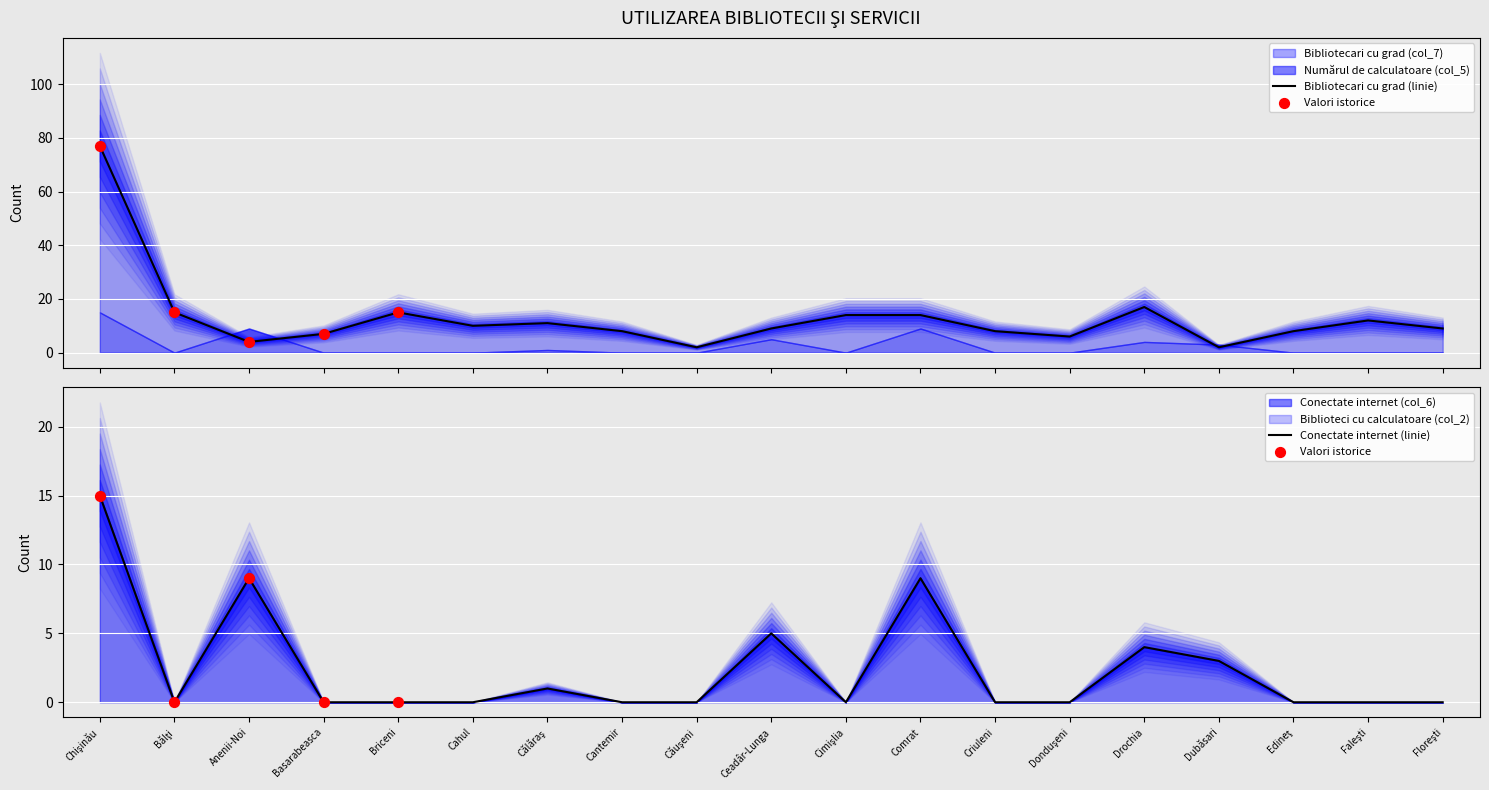

Which series contains the highest Y value?

Bibliotecari cu grad (col_7)